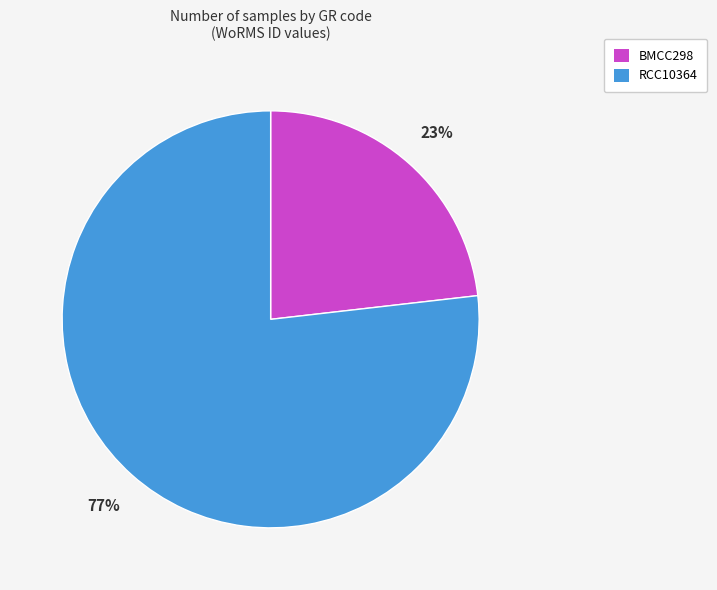

What is the ratio of the value at BMCC298 to the value at RCC10364?

0.3